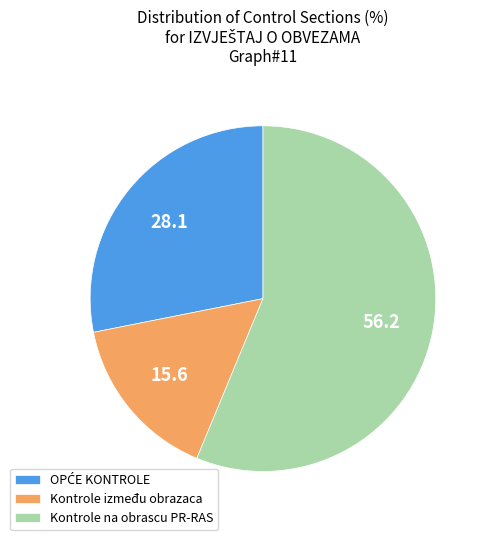

Which category has the biggest portion of the pie?

Kontrole na obrascu PR-RAS